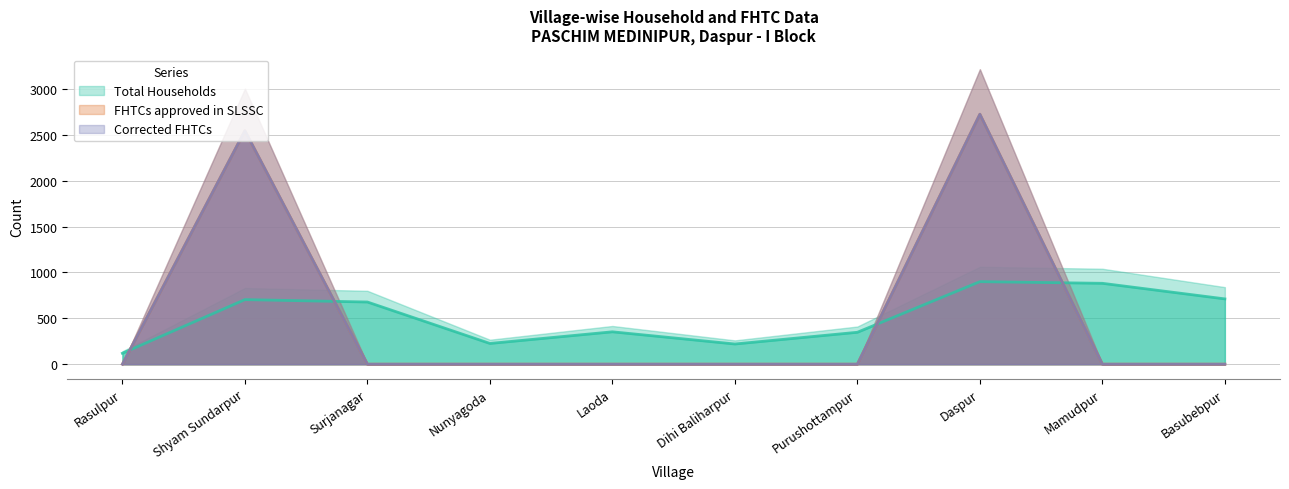

True or false: Corrected FHTCs has more than 2 points higher than both neighbors.

False